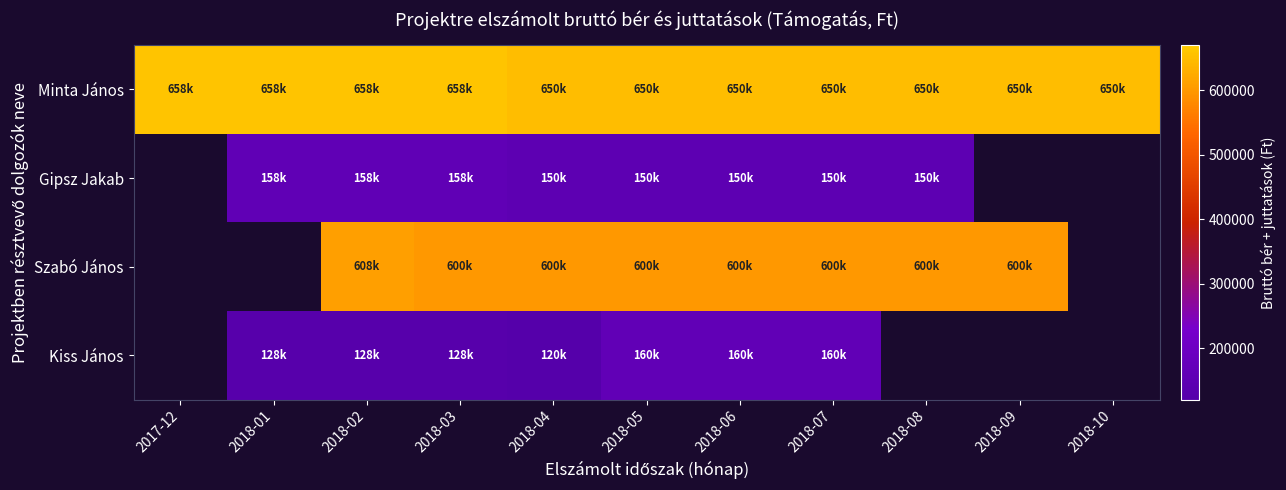

What is the greatest value displayed?

658000.0